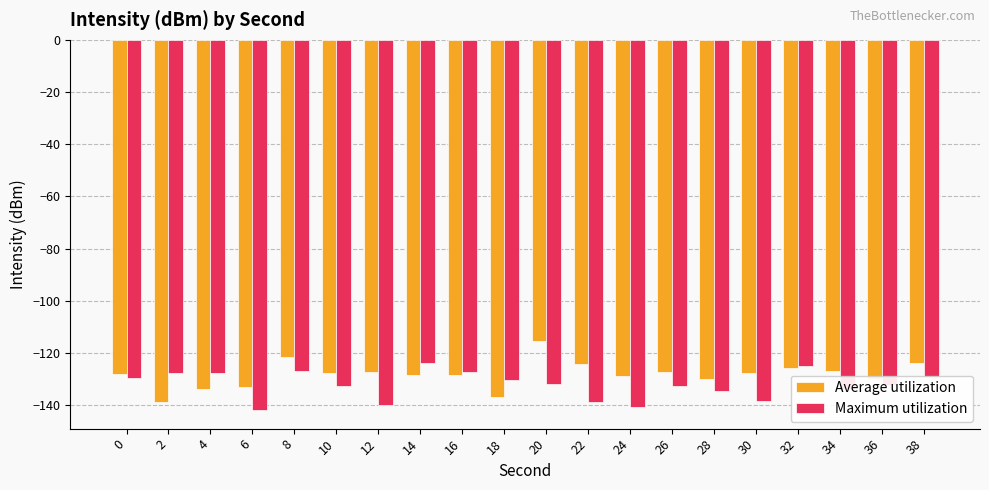

At which category does the chart reach its peak across all series?

20